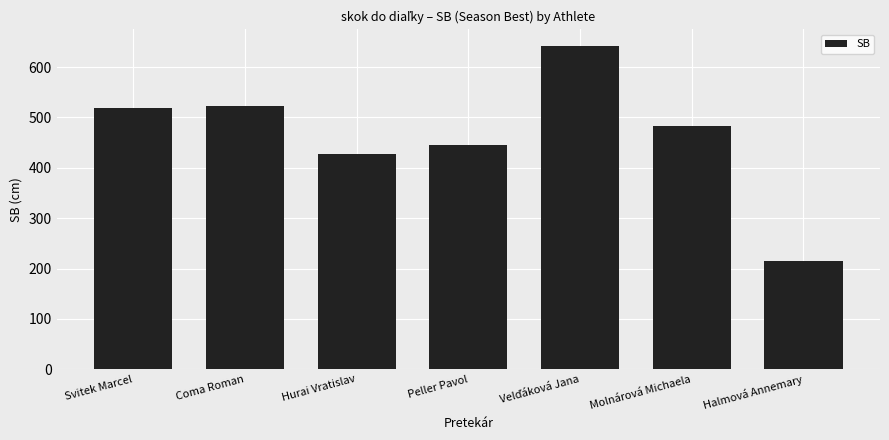

At which label does the data first exceed 484?

Svitek Marcel